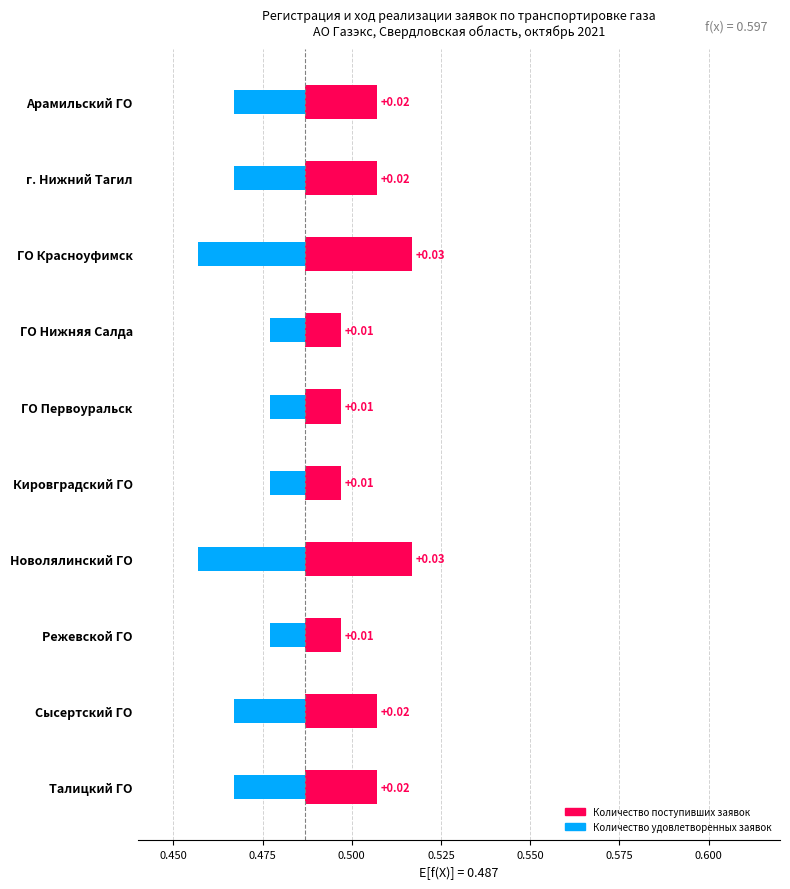

Rank the series at ГО Красноуфимск from highest to lowest value.

Количество поступивших заявок, штук, Количество удовлетворенных заявок, штук